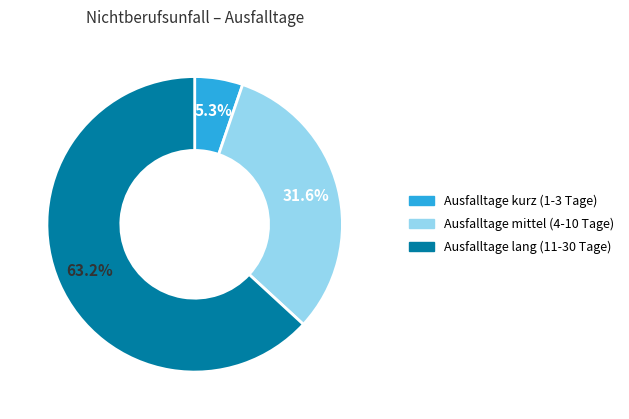

Is there any slice that represents more than half of the pie?

Yes